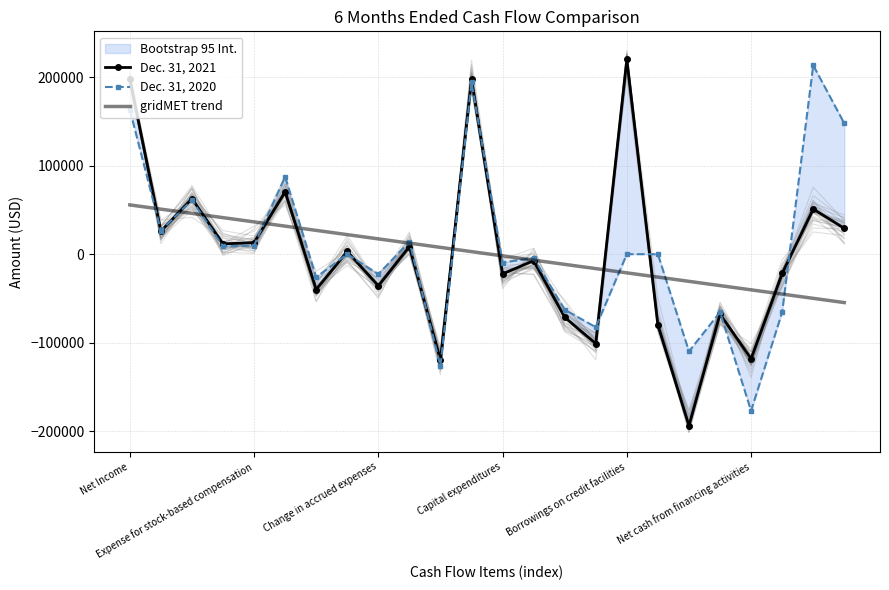

What position from the right is 13?

11